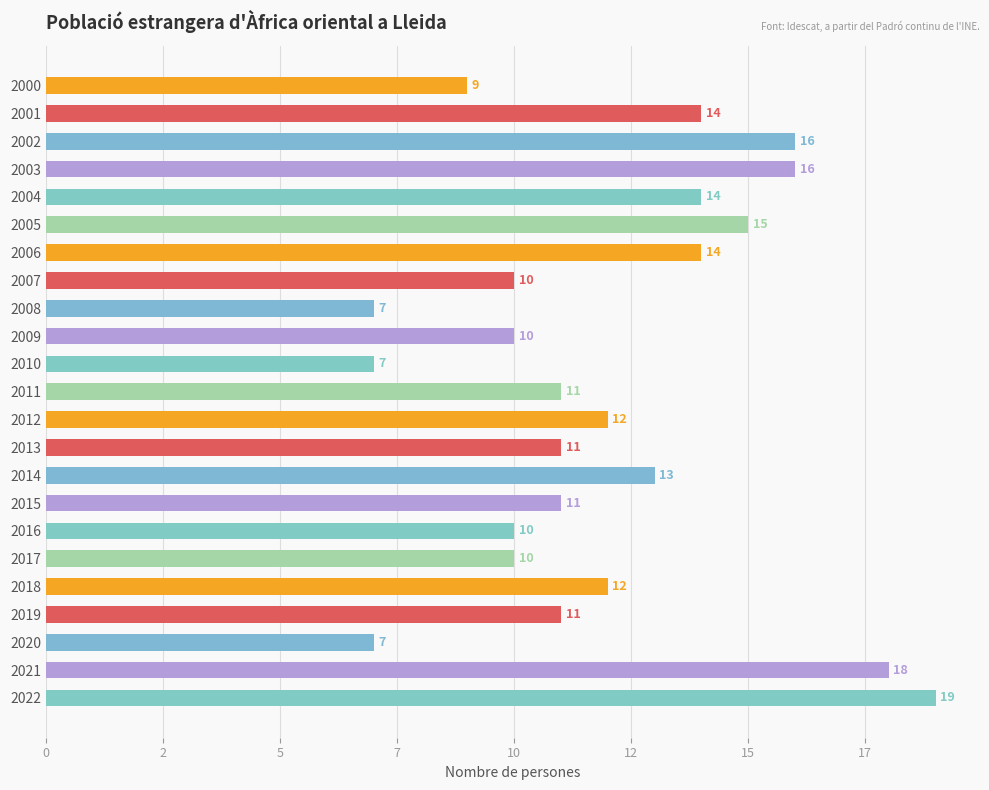

Are the bars horizontal?

Yes